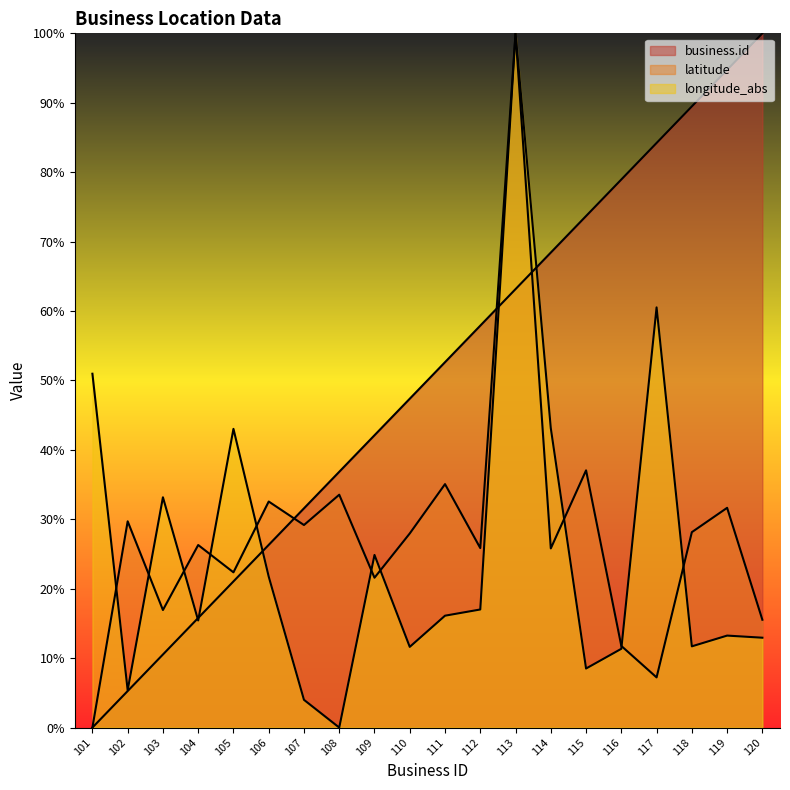

What is the difference between the highest and lowest values at 103?

22.6